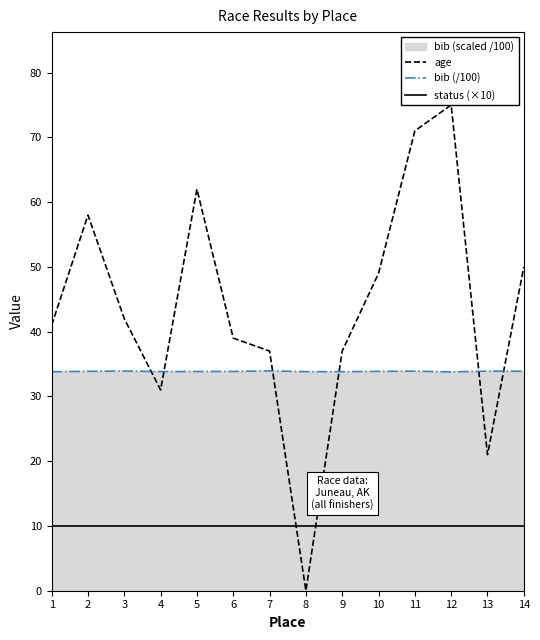

At which category does bib (/100) reach its first local peak?

3